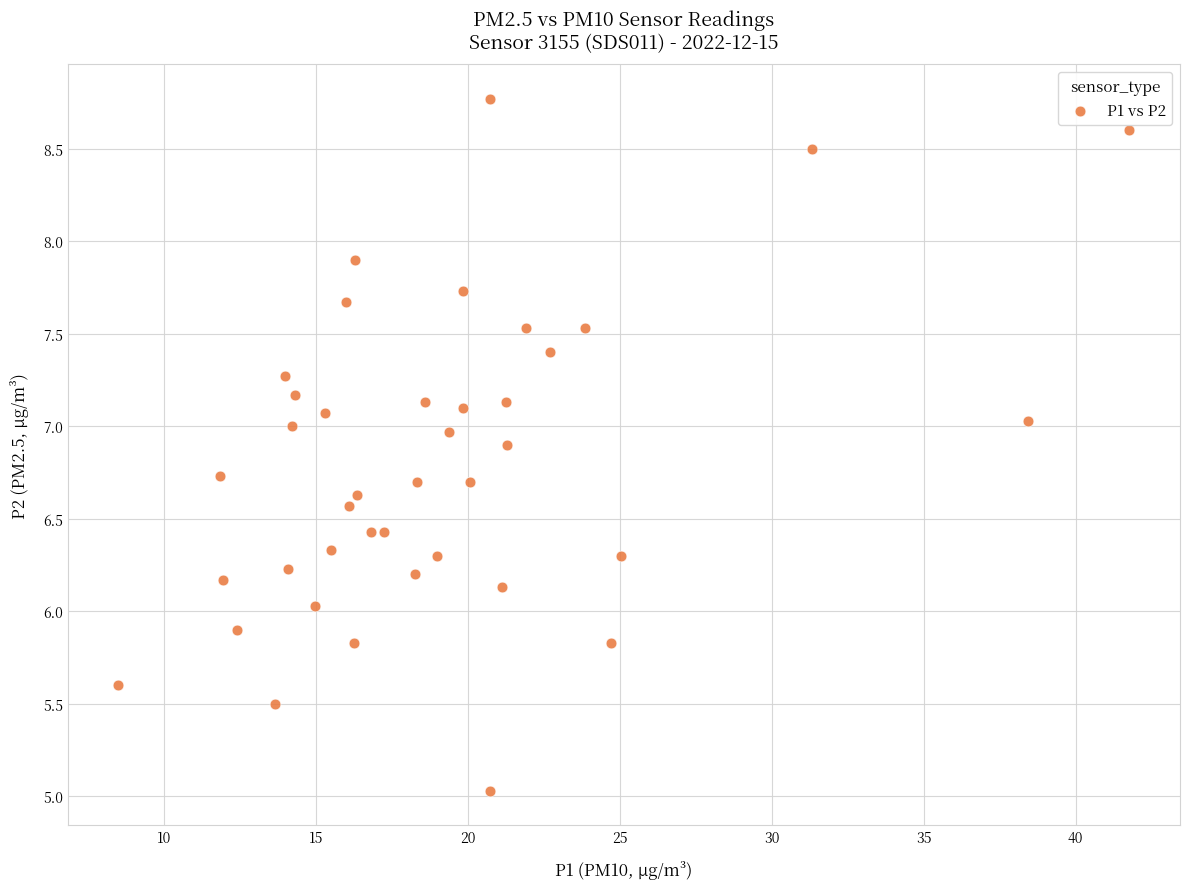

What is the range of Y values (max minus min)?

3.7